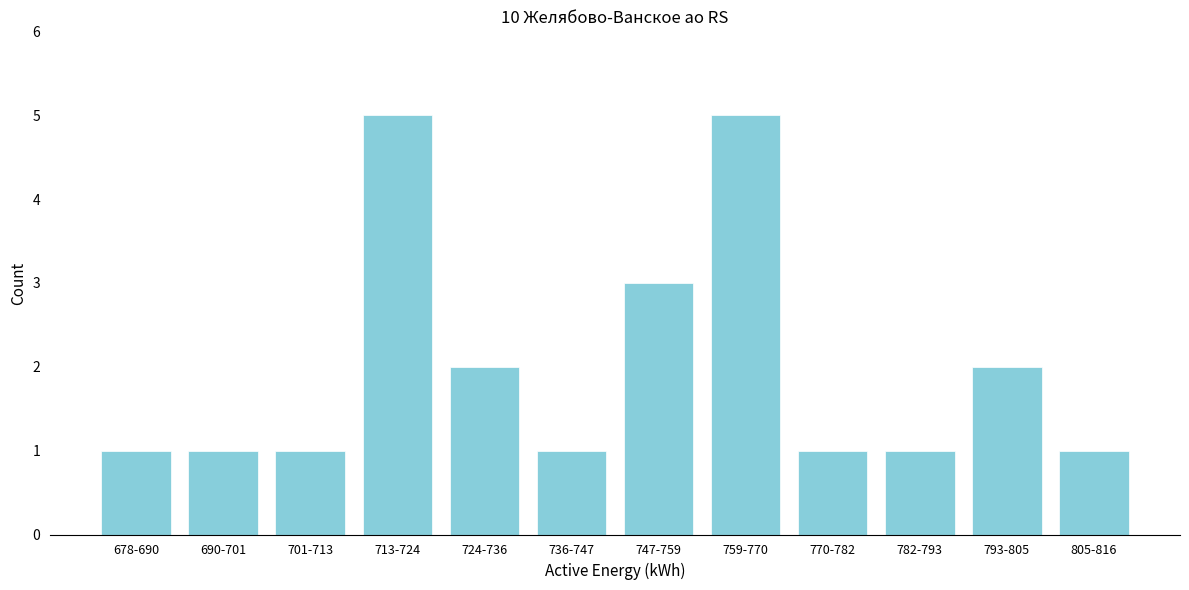

Reading left to right, transcribe all the data shown in this chart.

1	1	1	5	2	1	3	5	1	1	2	1